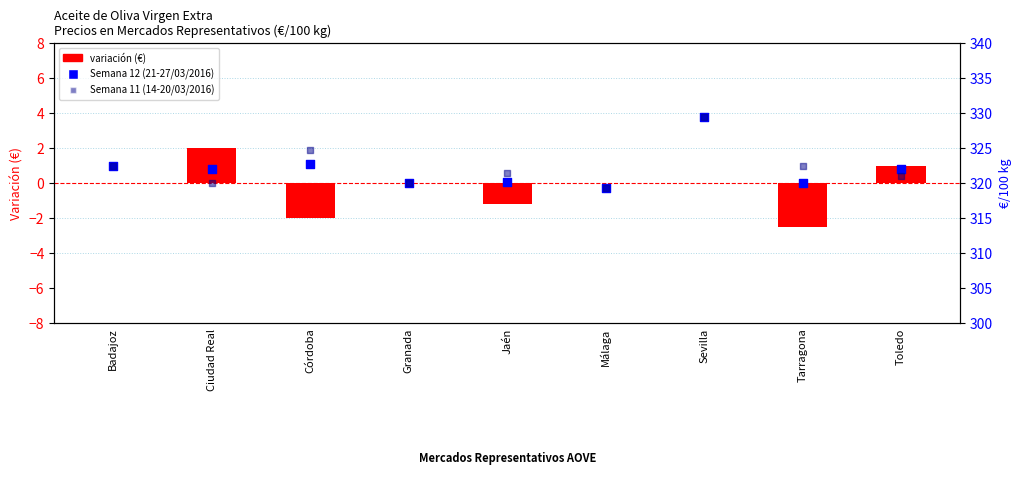

What are all the series names shown in the legend?

variación (€), Semana 12 (21-27/03/2016), Semana 11 (14-20/03/2016)